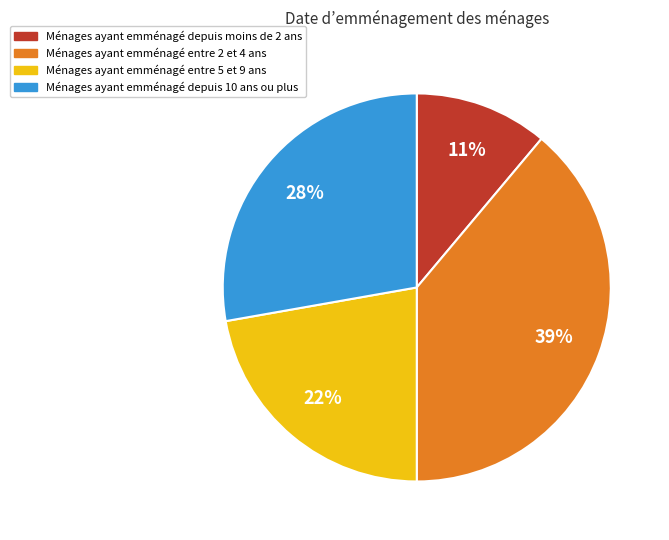

Is there any slice that represents more than half of the pie?

No